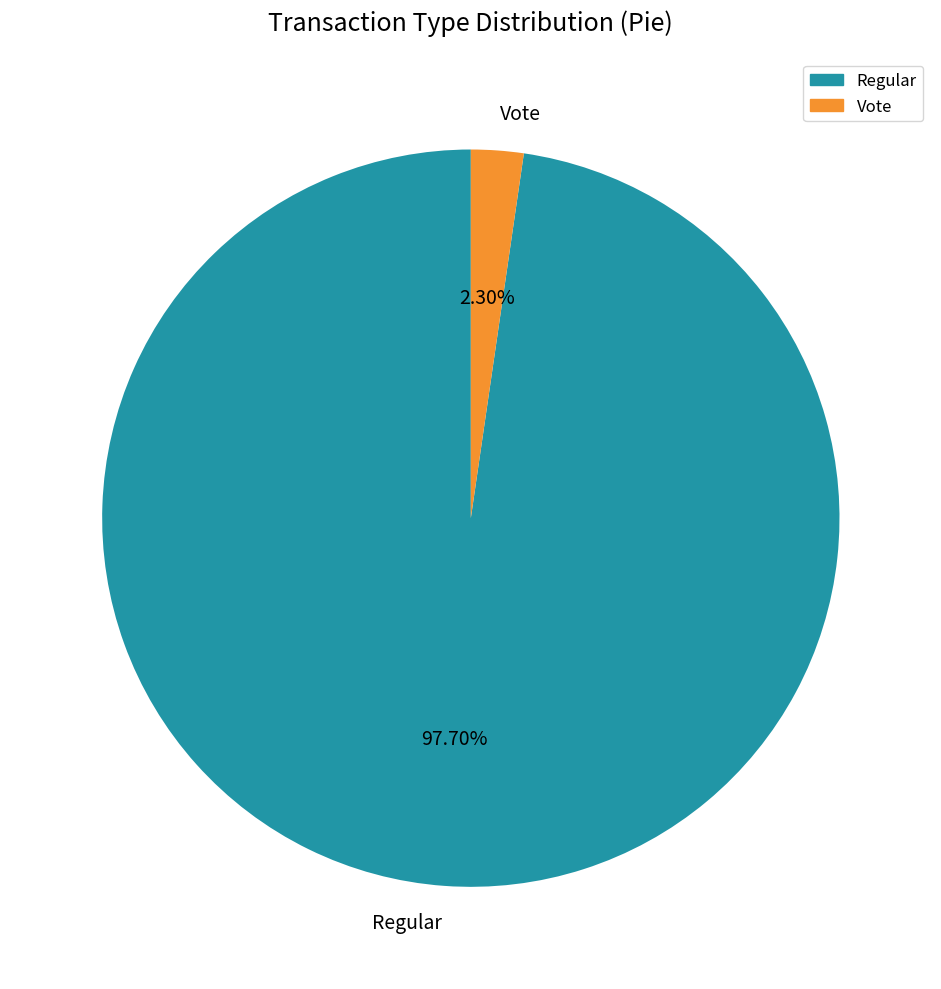

To the nearest percent, what is the combined percentage of Vote and Regular?

100%